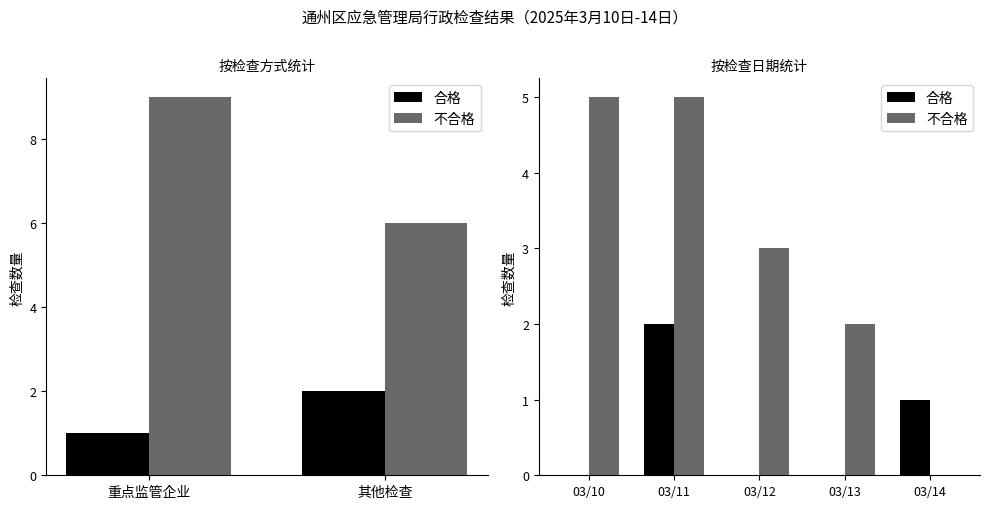

What is the difference between the maximum and minimum values in the 不合格 series?

5